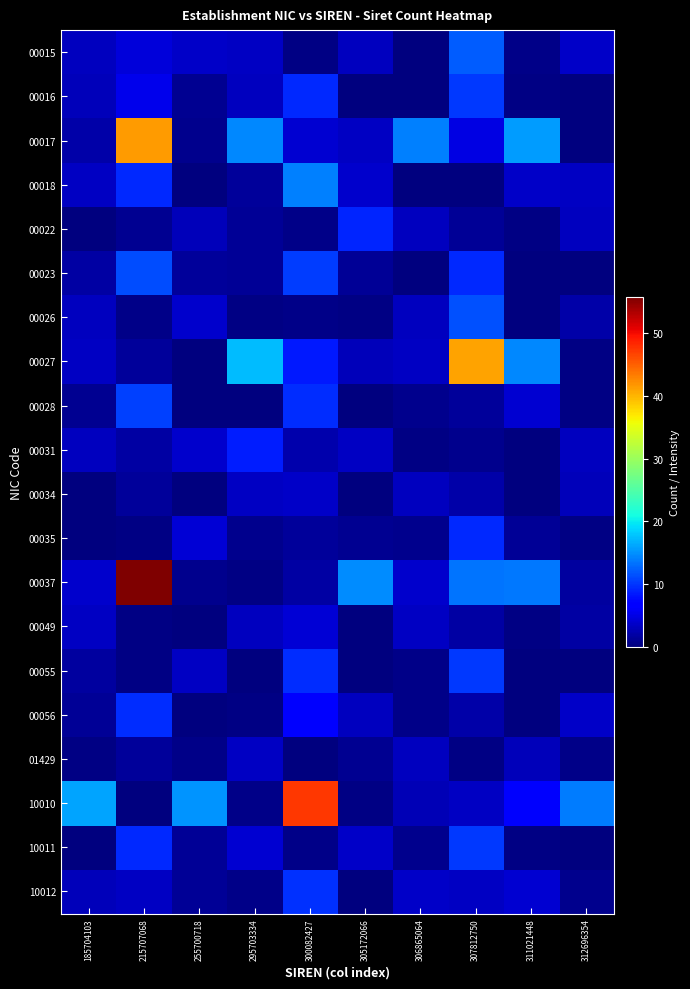

Rank the series by their maximum value, from lowest to highest.

01429, 00034, 00049, 00031, 00022, 00035, 00056, 10012, 00055, 00016, 10011, 00028, 00023, 00026, 00015, 00018, 00027, 00017, 10010, 00037